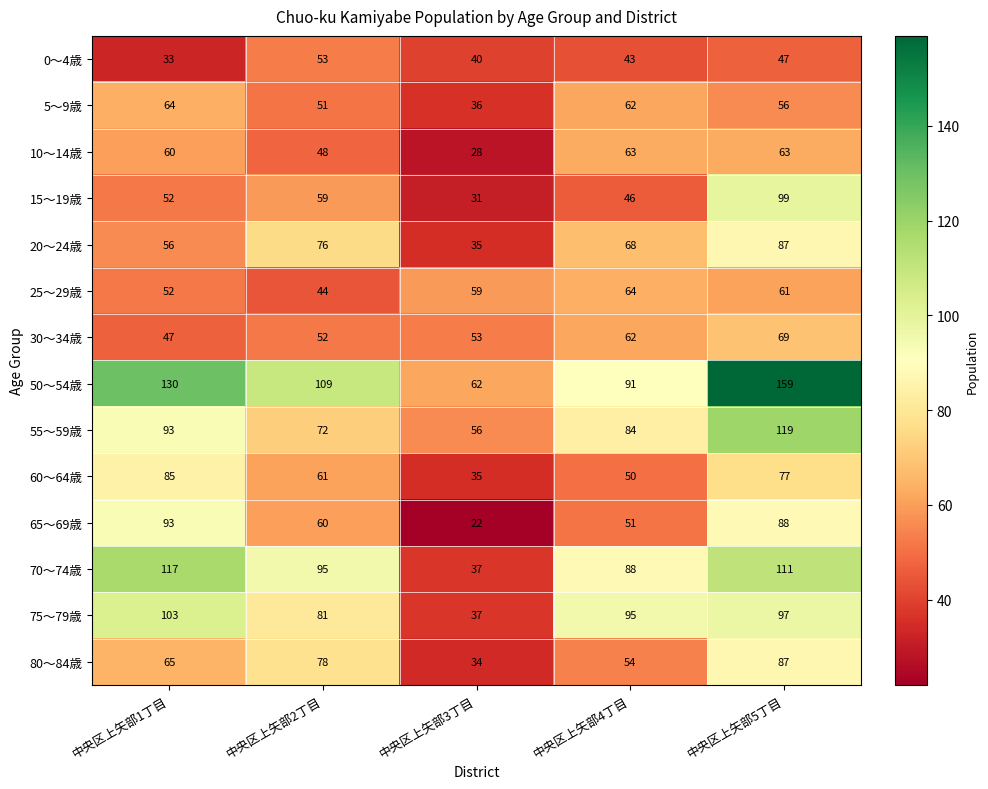

What is the total value across all series at 中央区上矢部1丁目?

1050